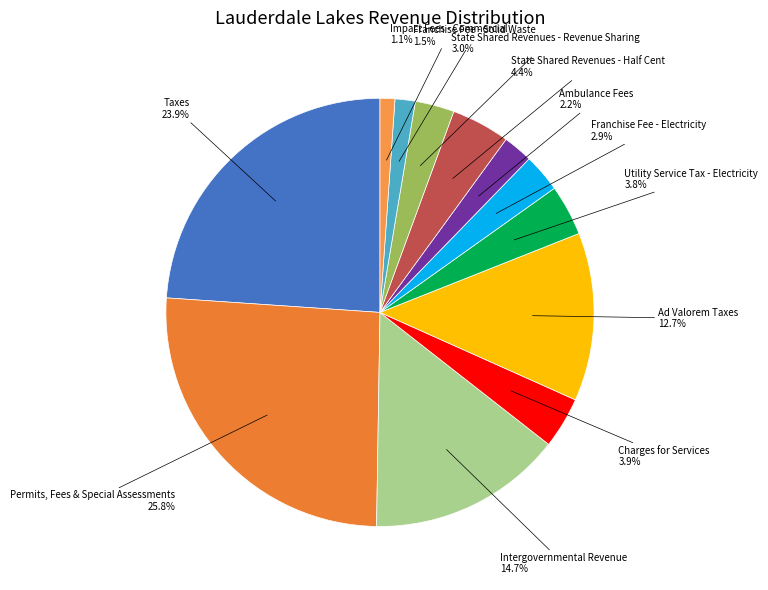

Which category has the biggest portion of the pie?

Permits, Fees, and Special Assessments